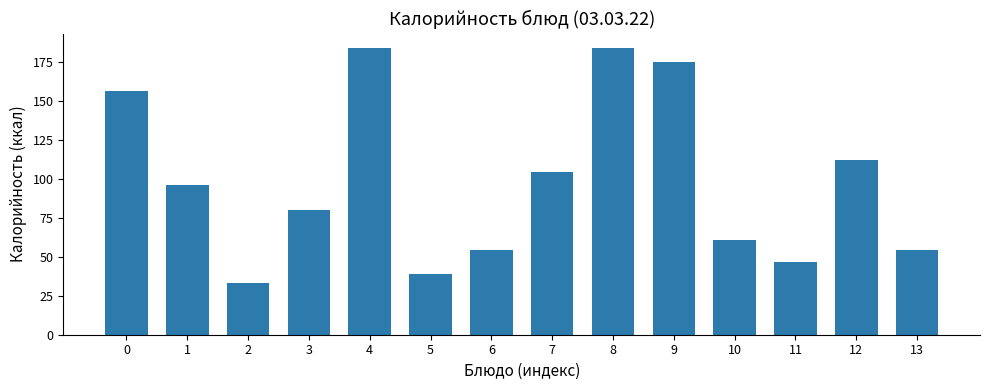

How many categories are shown in the chart?

14